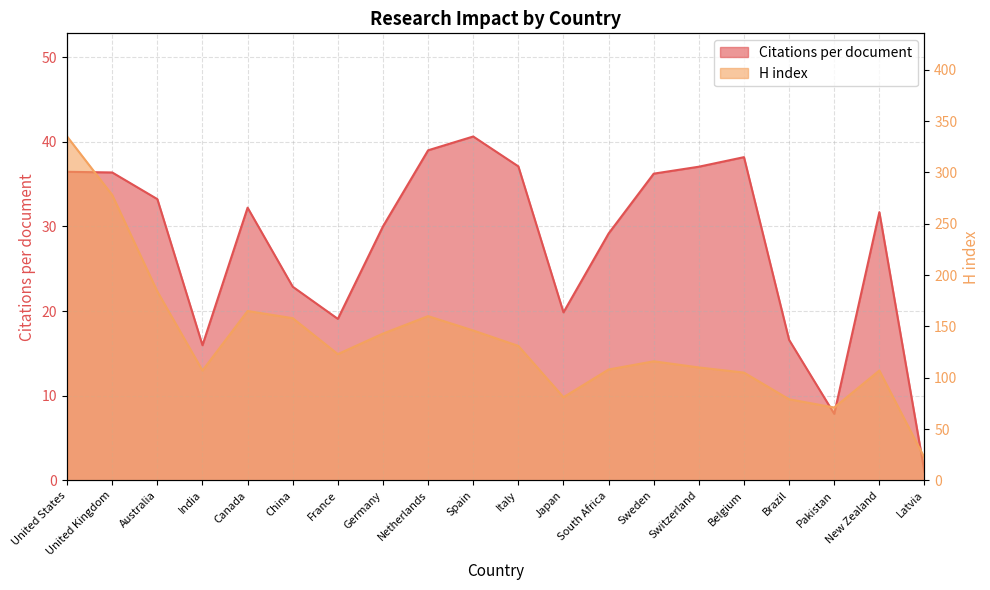

Which series has the largest range (max minus min)?

H index